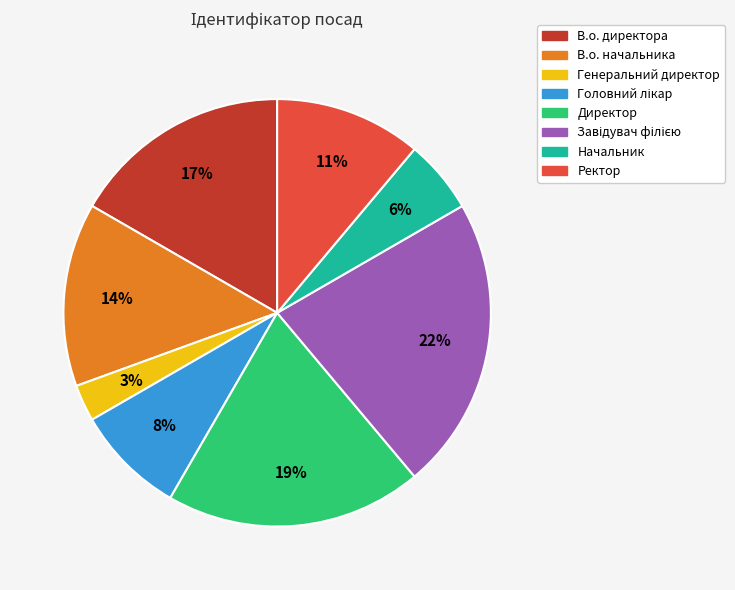

To the nearest percent, what is the combined percentage of Начальник and Директор?

25%